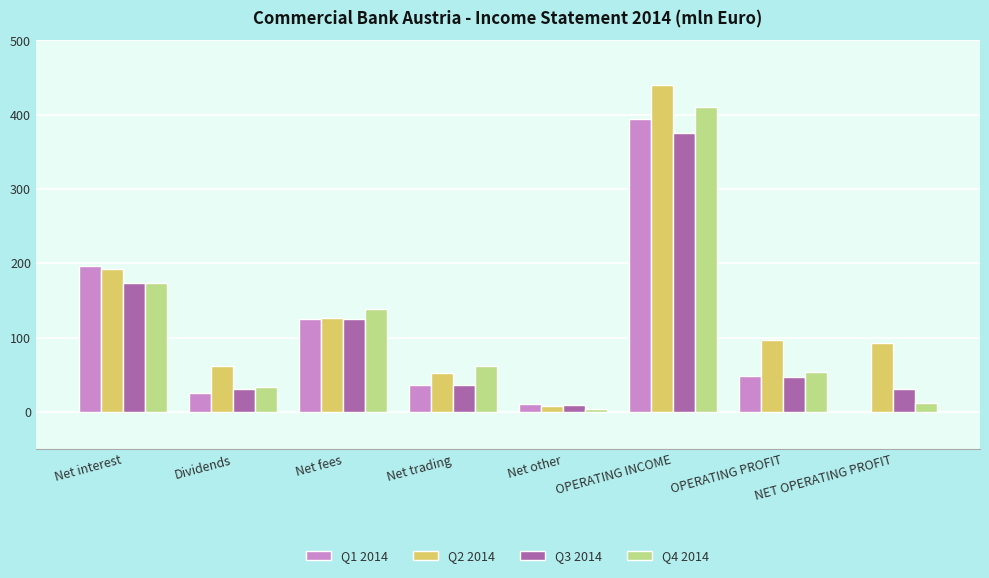

Which category has the highest value in the Q4 2014 series?

OPERATING INCOME